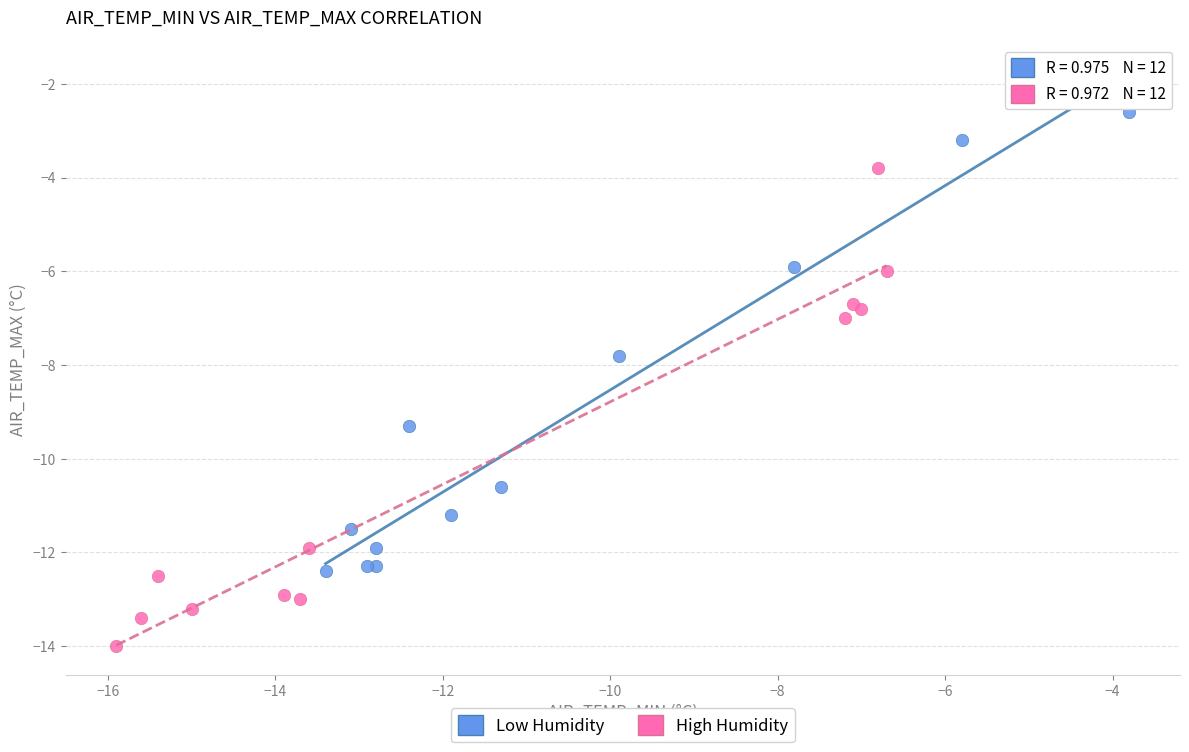

Which series contains the lowest Y value?

High Humidity